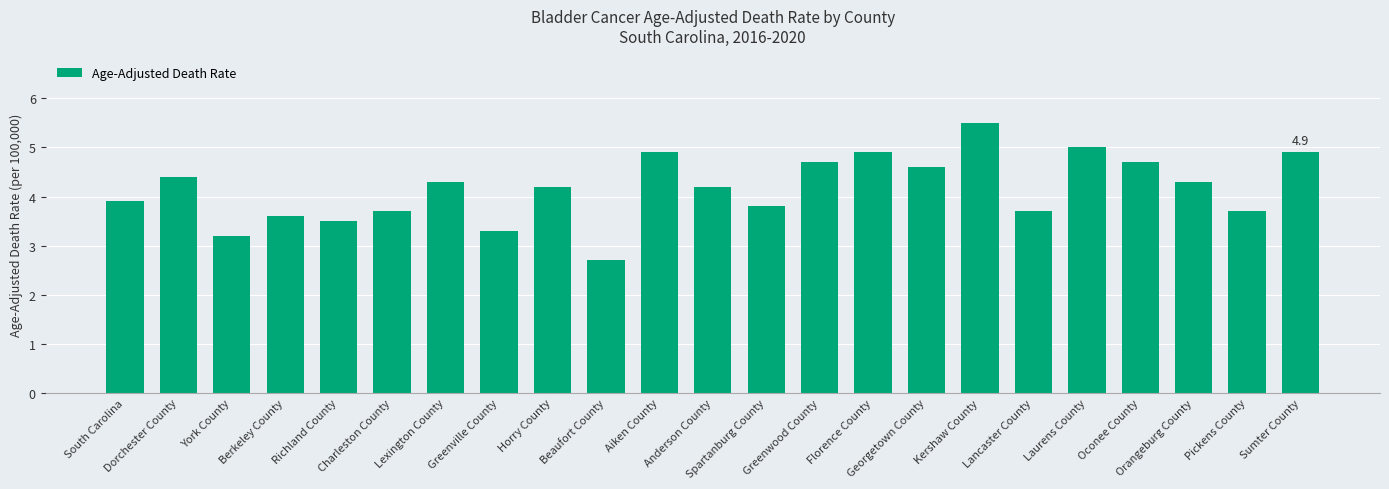

Approximately how many times larger is the value at Lancaster County compared to South Carolina?

0.9